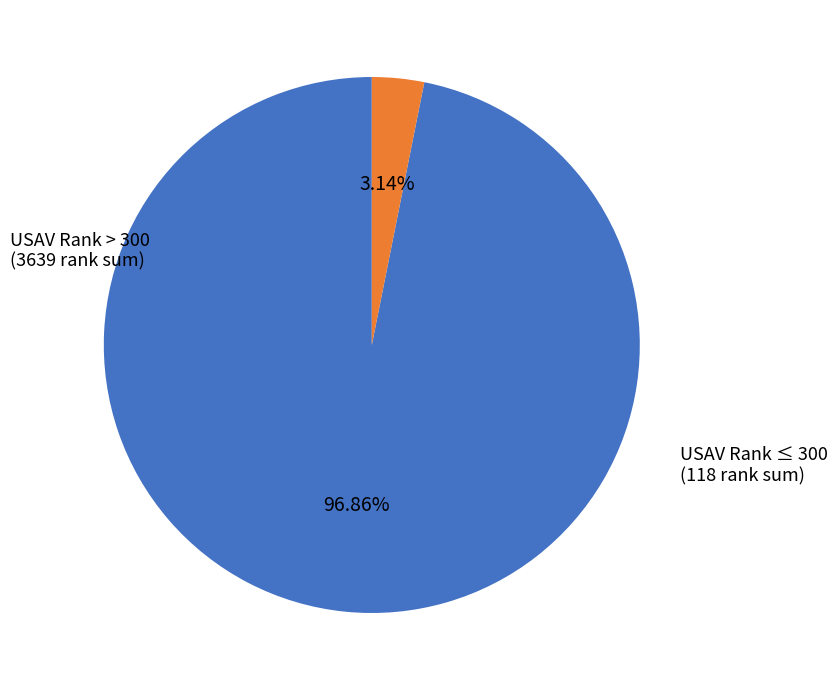

Is there a majority slice in this chart?

Yes